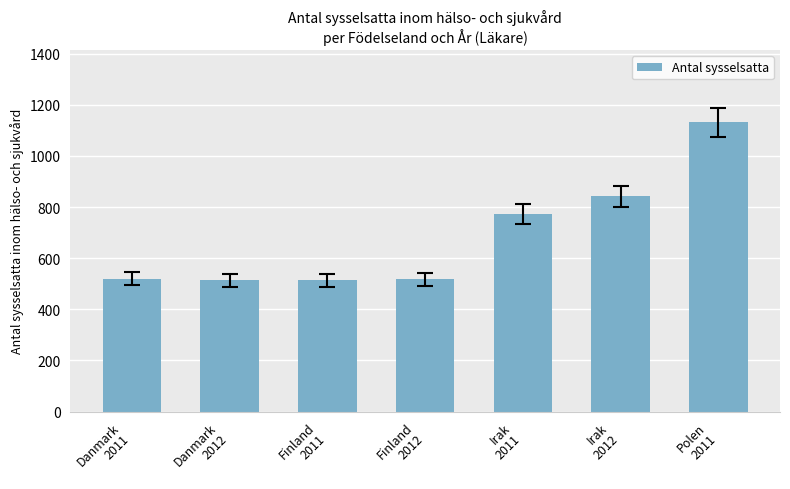

What is the difference between the second highest and second lowest values?

328